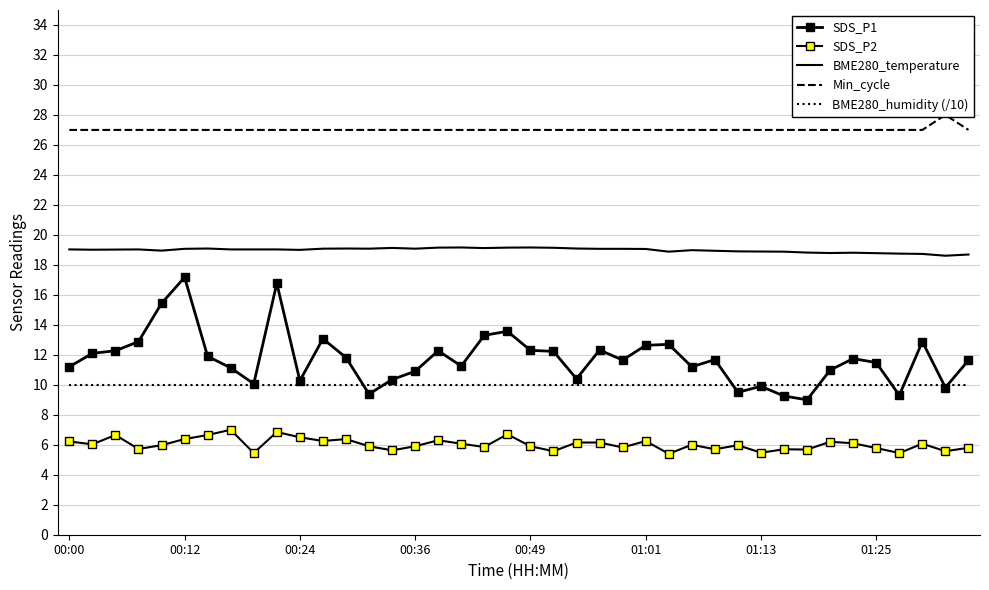

Between 00:12 and 32, which series saw the biggest shift?

SDS_P1